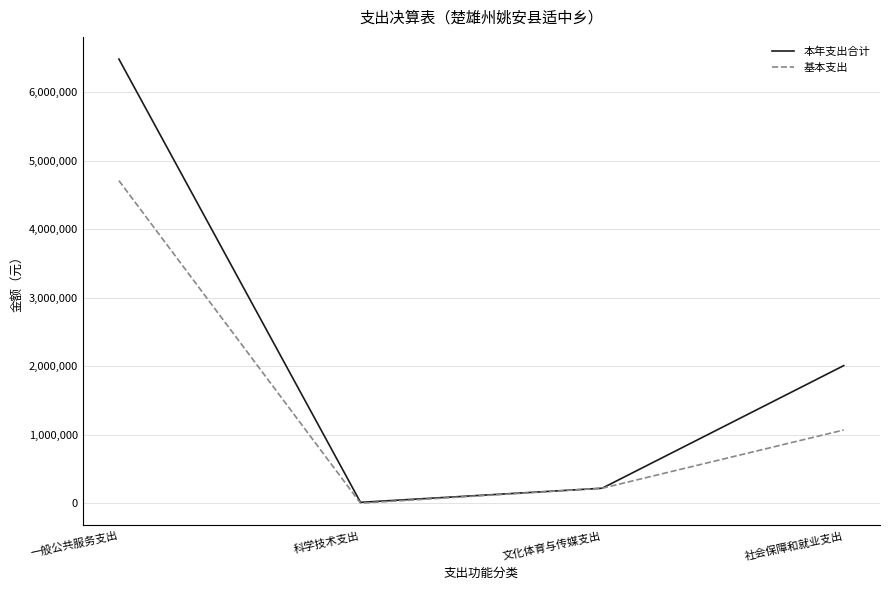

Between 文化体育与传媒支出 and 社会保障和就业支出, which series saw the biggest shift?

本年支出合计